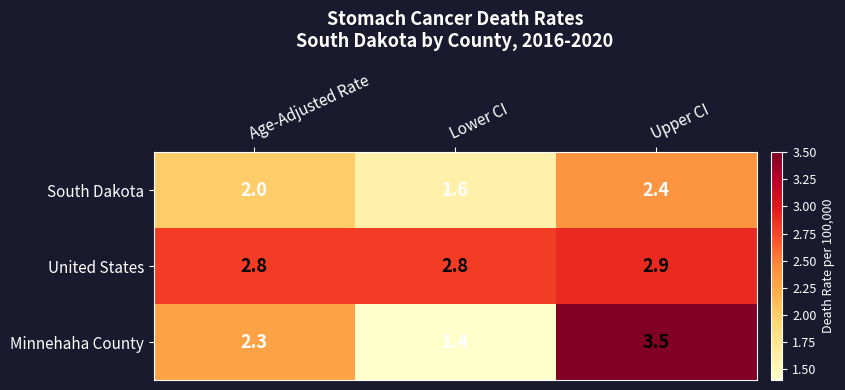

What is the difference between the highest and lowest values at Upper CI?

1.1